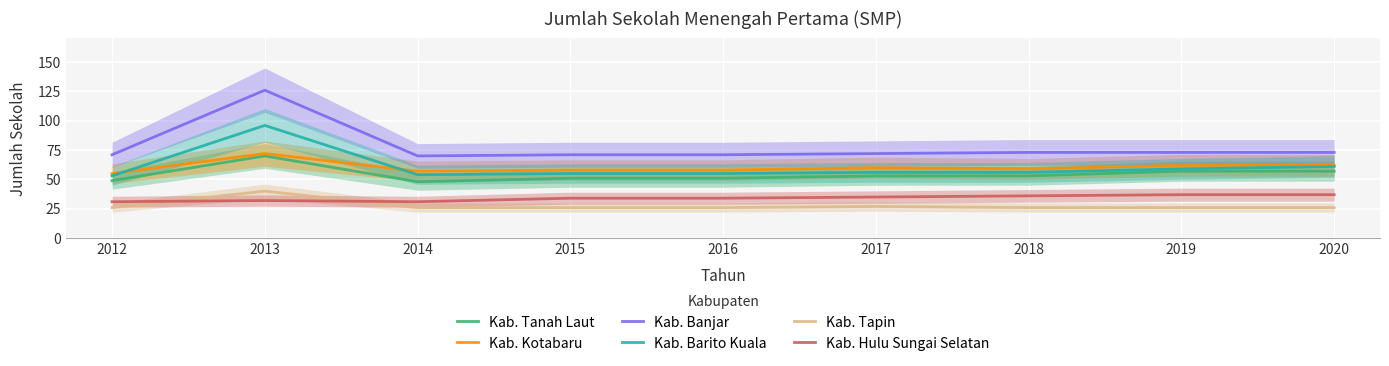

What are all the series names shown in the legend?

Kab. Tanah Laut, Kab. Kotabaru, Kab. Banjar, Kab. Barito Kuala, Kab. Tapin, Kab. Hulu Sungai Selatan